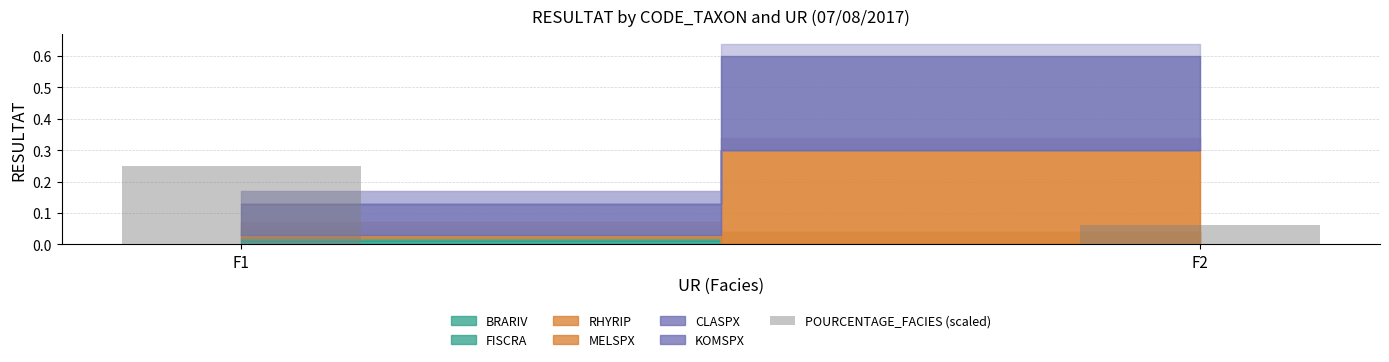

Count the values in the range 0 to 1.

2